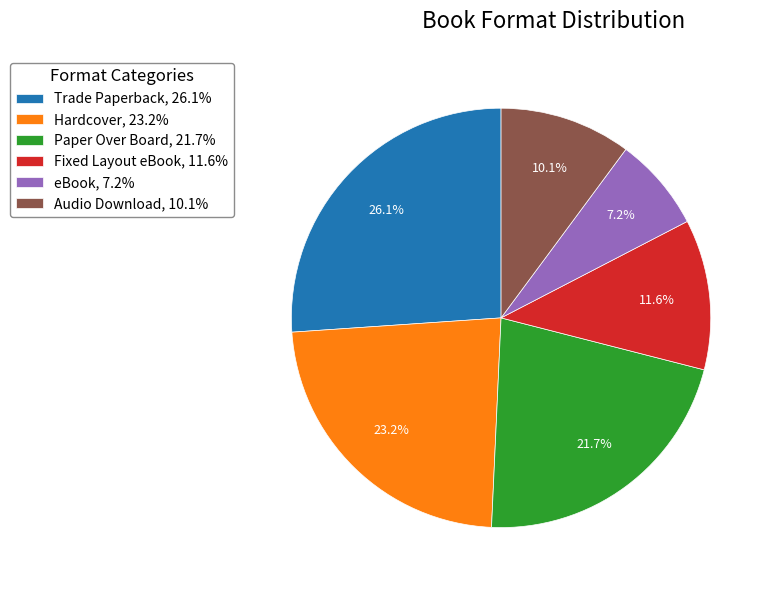

Is there a majority slice in this chart?

No